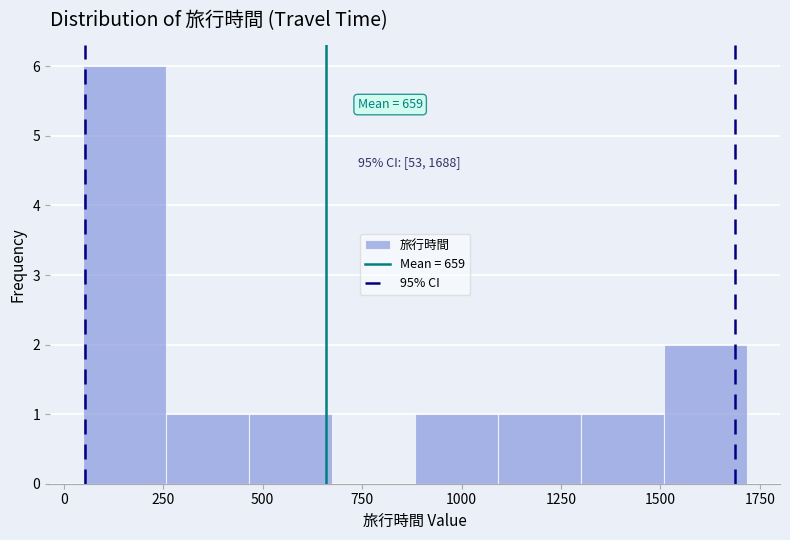

Over which range of the x-axis is the bar tallest?

50 to 250